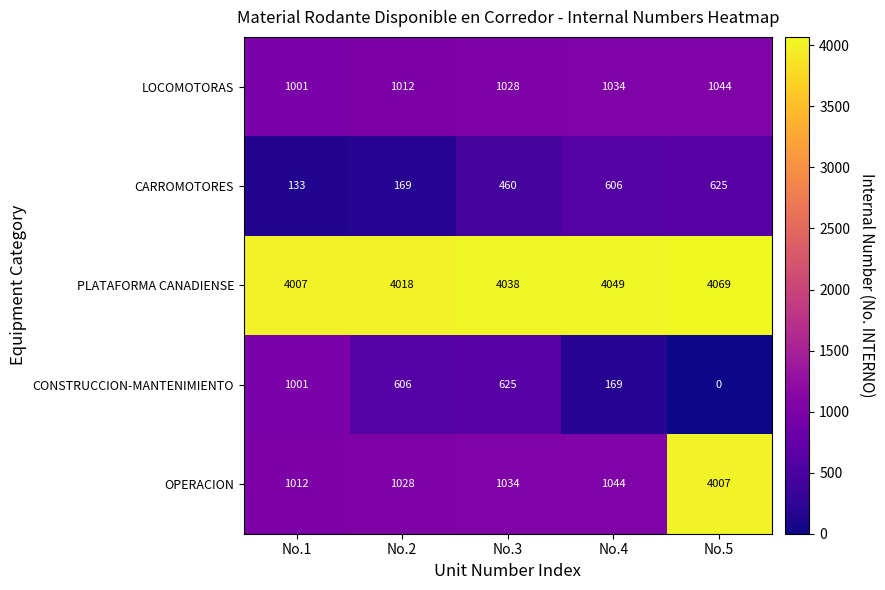

What is the difference between the second highest and minimum values in the PLATAFORMA CANADIENSE series?

42